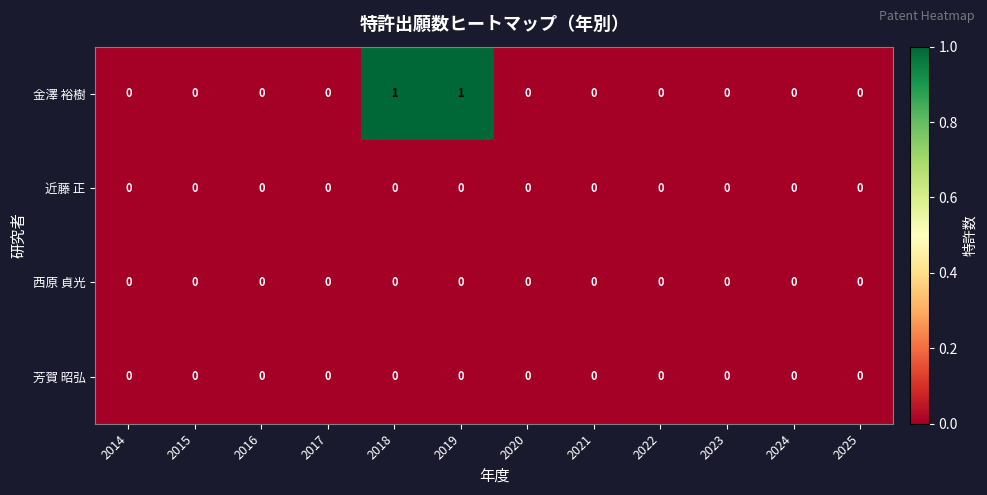

The 芳賀 昭弘 series shows 0 at 2021. True or false?

True